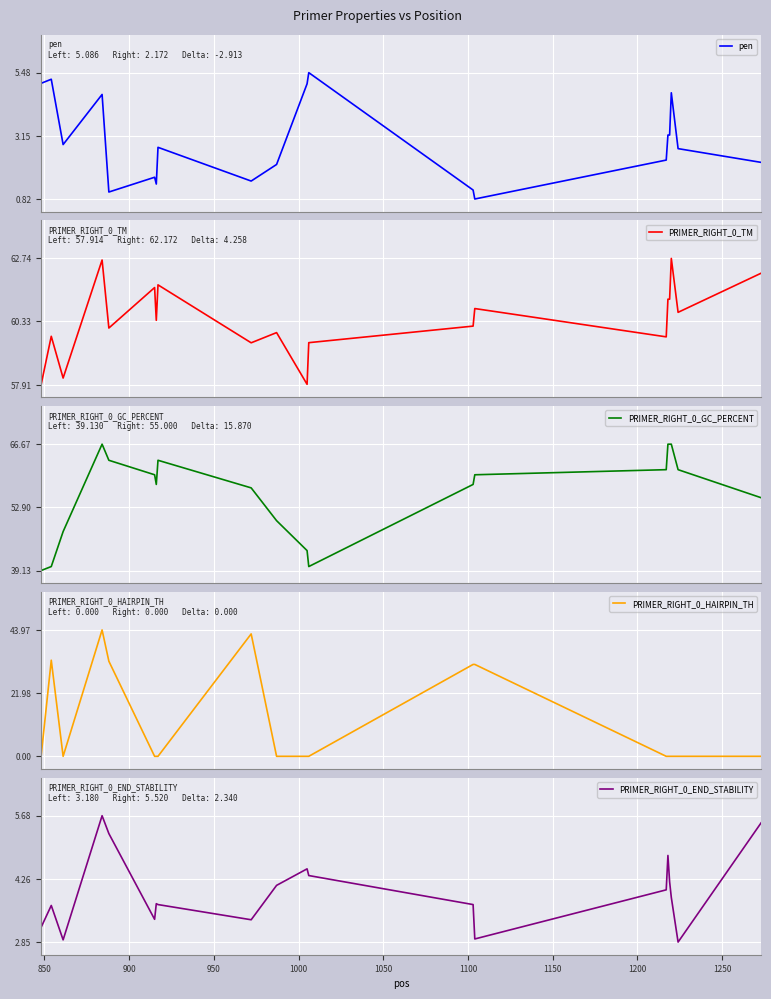

How many lines are shown in the chart?

5